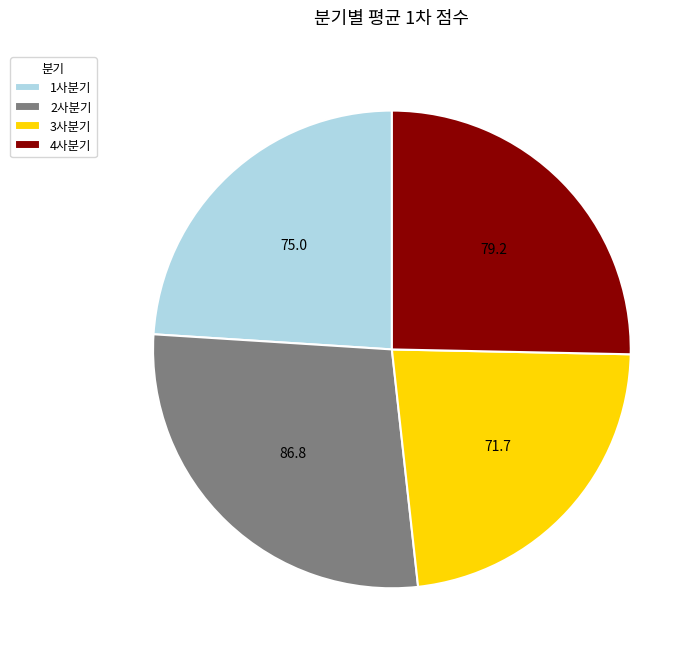

Approximately how many times larger is the value at 2사분기 compared to 4사분기?

1.1